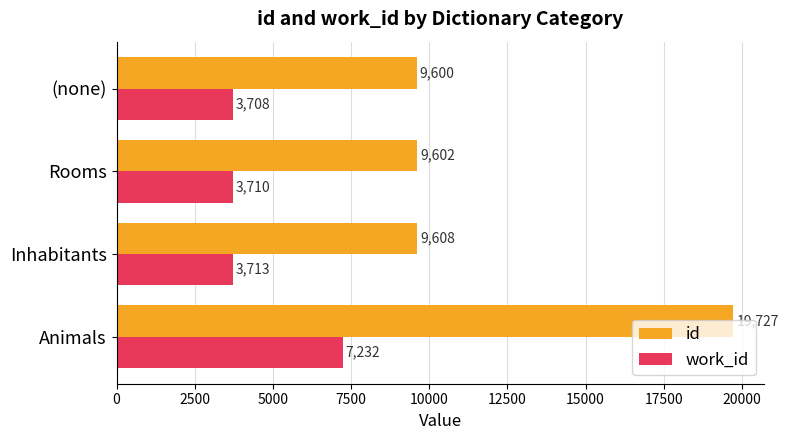

What is the difference between the maximum and minimum values in the work_id series?

3524.0